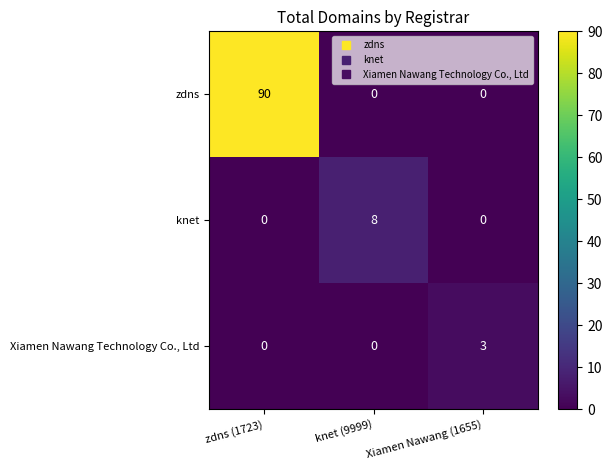

Reading right to left, extract all data points from this chart.

zdns: 0	0	90
knet: 0	8	0
Xiamen Nawang Technology Co., Ltd: 3	0	0